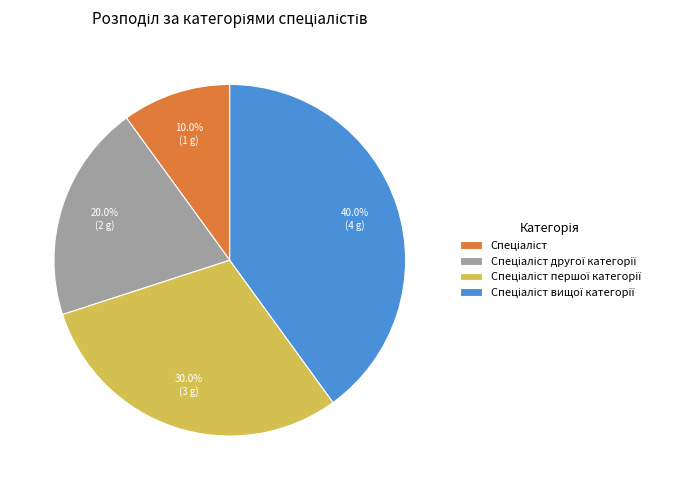

Does any single category account for the majority?

No